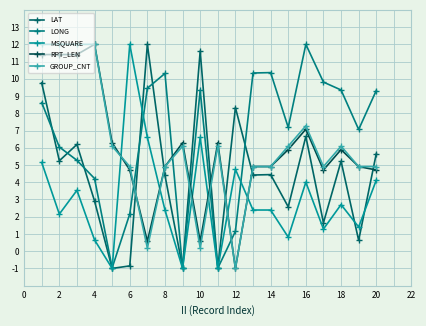

True or false: LAT and MSQUARE intersect in this chart.

True